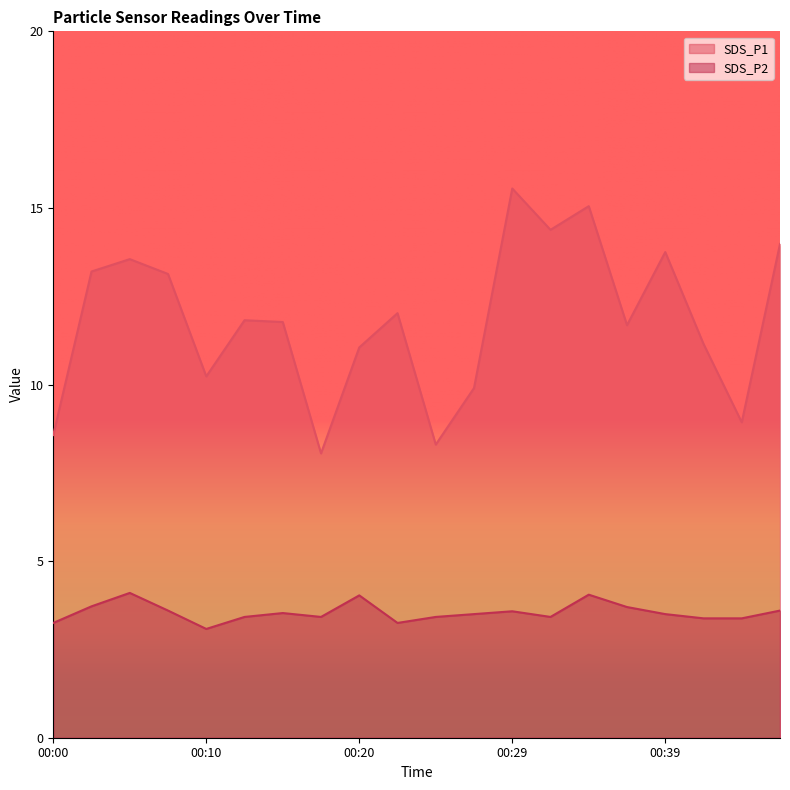

At which category does the chart reach its peak across all series?

00:29